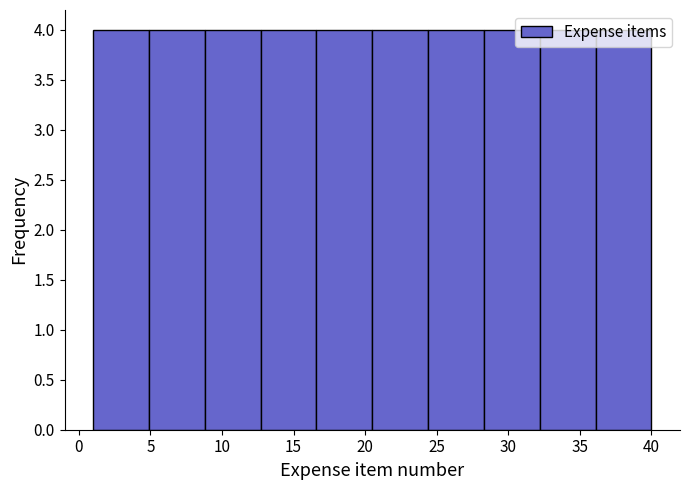

Reading left to right, list every bar in this chart as the range it spans on the x-axis followed by its height. Neither the bar edges nor the heights are printed on the chart, so give them approximately, as read against the axes.

1.0 to 4.9: 4
4.9 to 8.8: 4
8.8 to 12.7: 4
12.7 to 16.6: 4
16.6 to 20.5: 4
20.5 to 24.4: 4
24.4 to 28.3: 4
28.3 to 32.2: 4
32.2 to 36.1: 4
36.1 to 40.0: 4